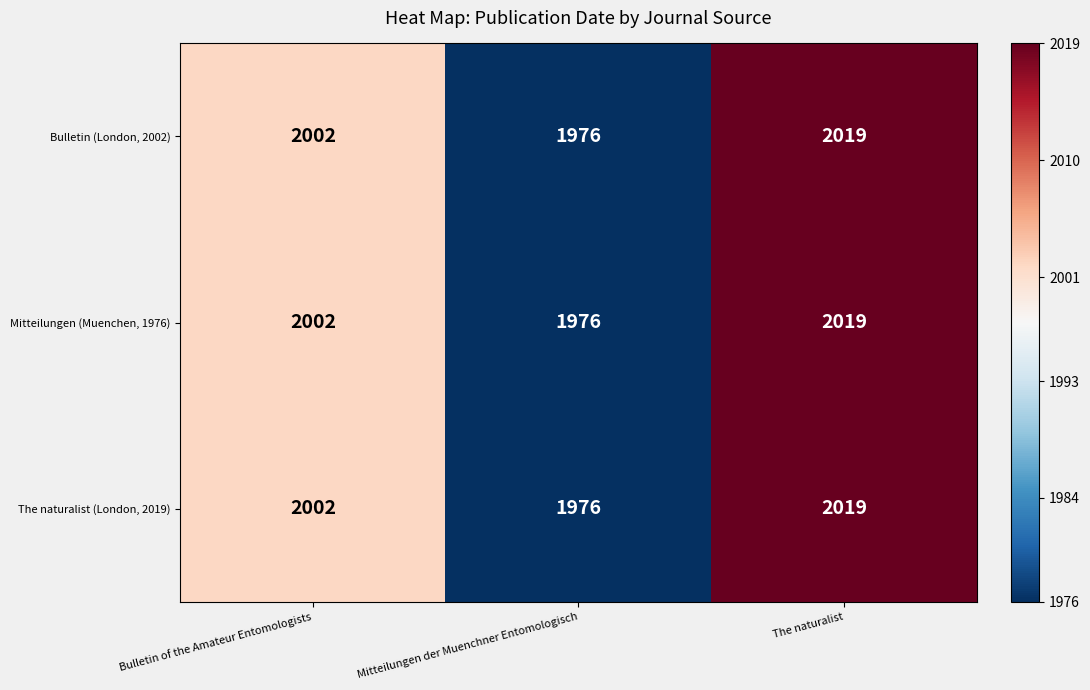

Count the Mitteilungen (Muenchen, 1976) values in the range 1976 to 2019.

3